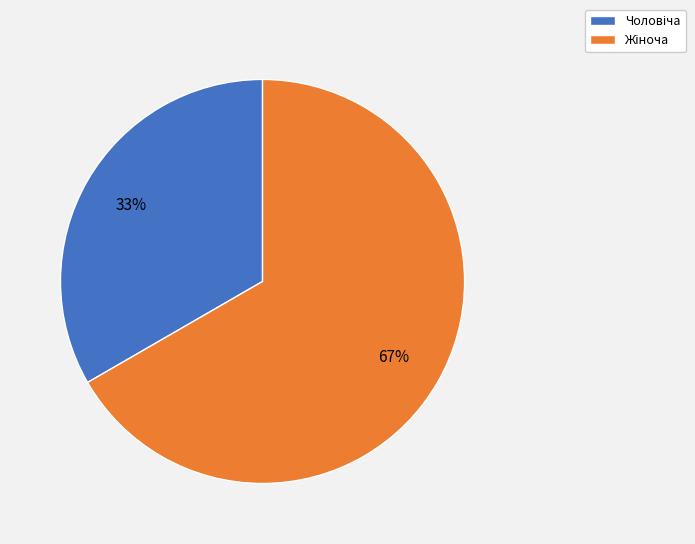

Count the number of slices in the pie.

2